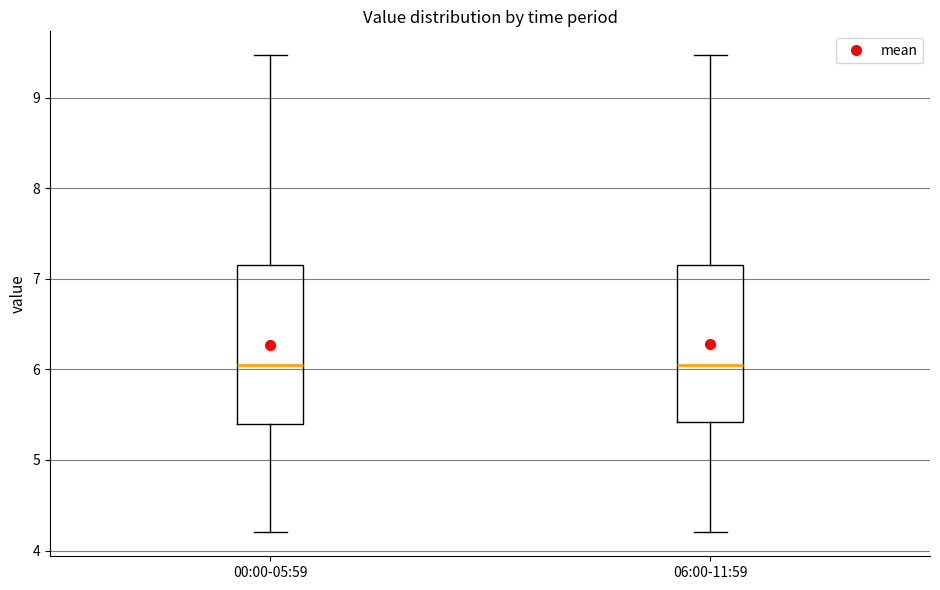

Where is the lower edge of the box for 00:00-05:59 on the y-axis? The values are not printed on the chart, so give them approximately, as read against the axis.

5.4